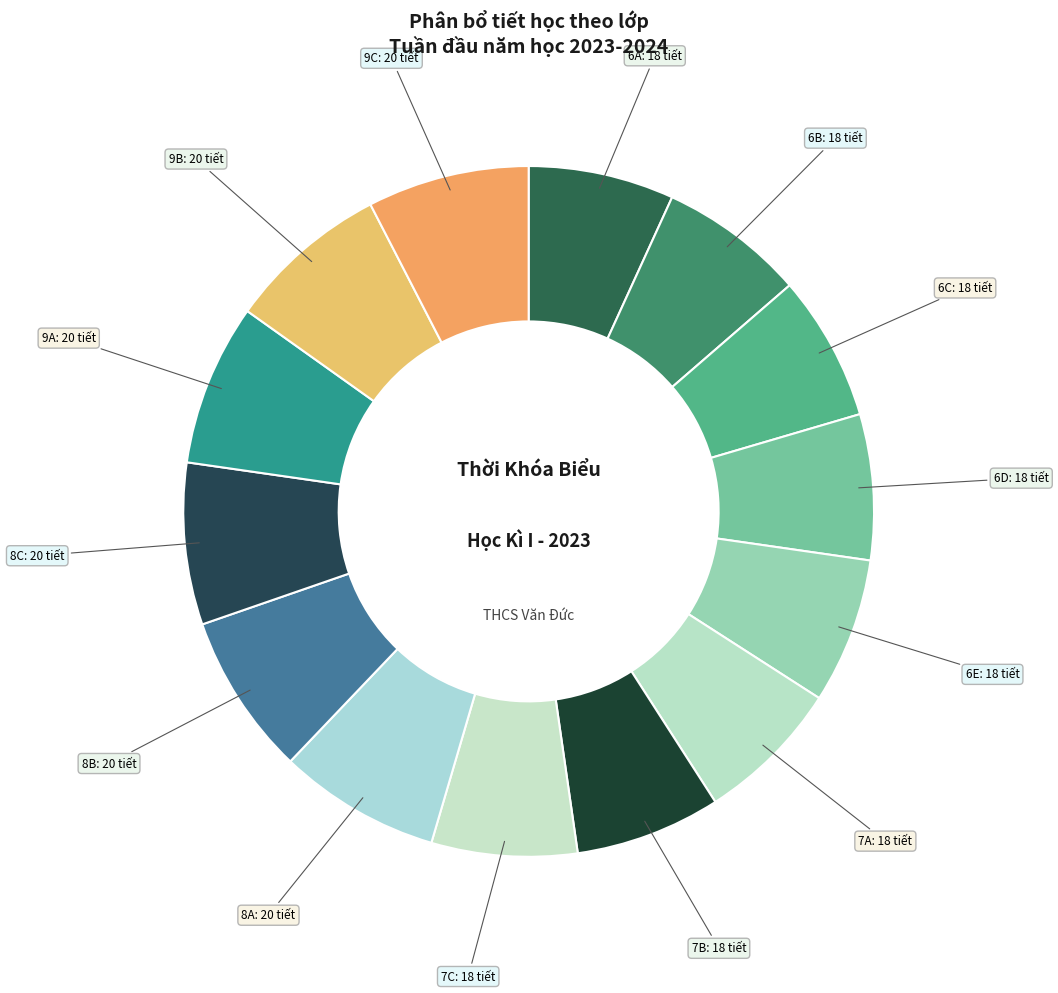

True or false: 6D accounts for 1% of the total.

False